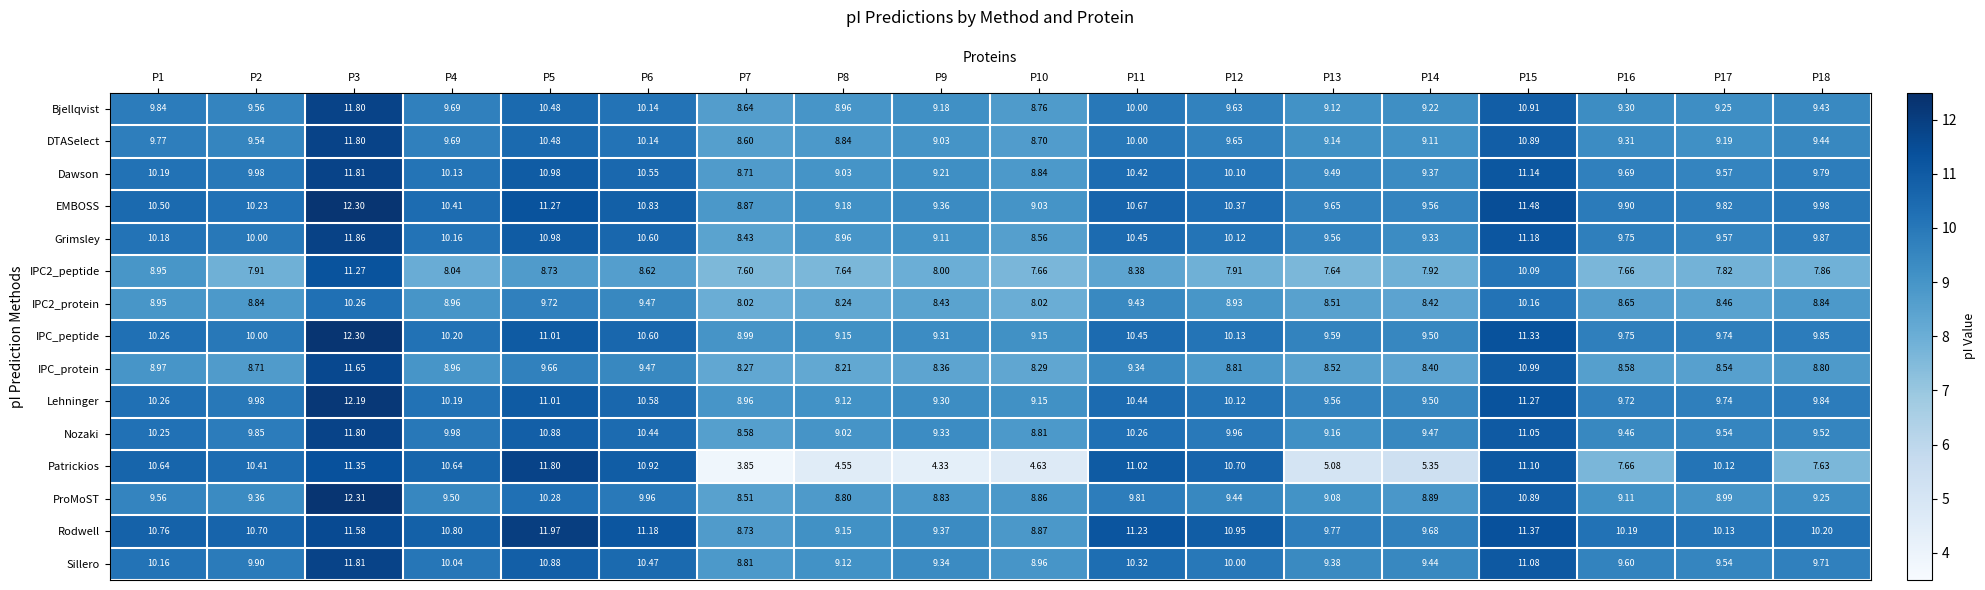

What is the total value across all series at P16?

138.3